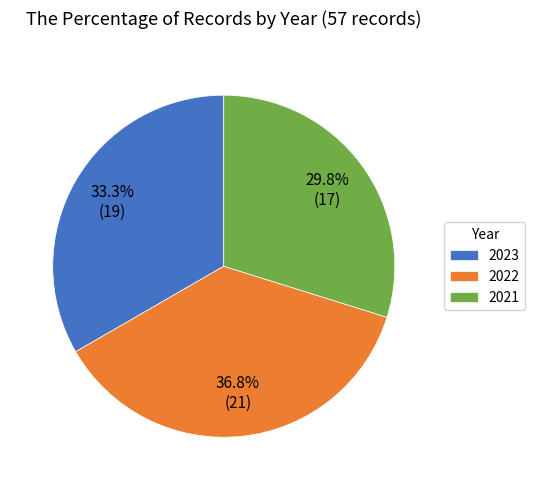

Between 2021 and 2022, which is larger?

2022